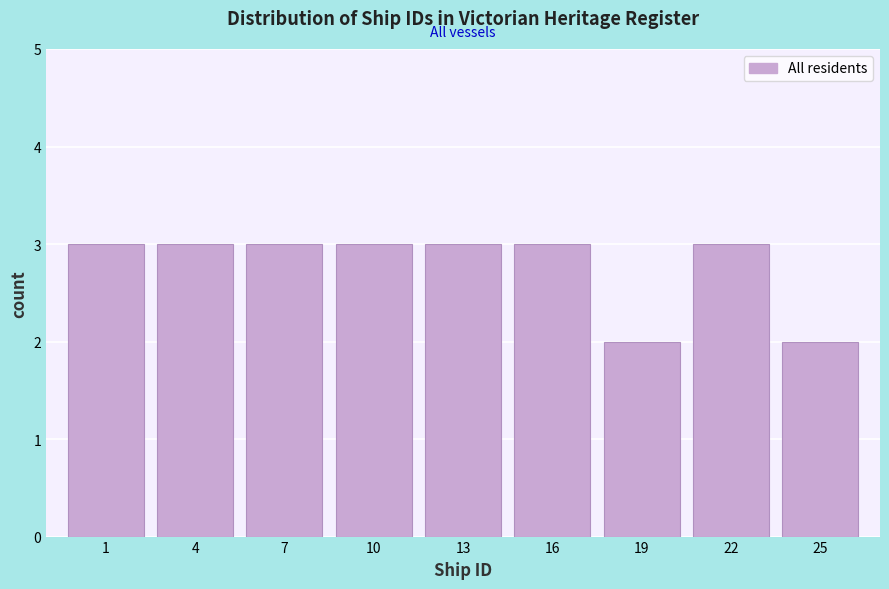

Reading left to right, what are all the values shown in this chart?

1=3	4=3	7=3	10=3	13=3	16=3	19=2	22=3	25=2